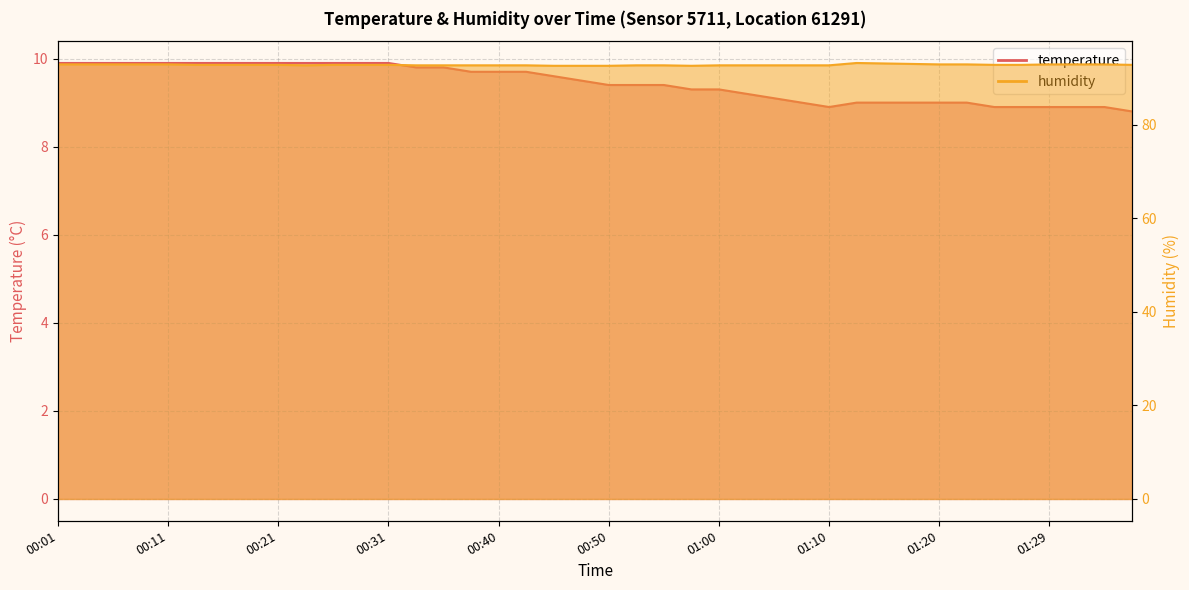

What position from the left is 00:28?

12